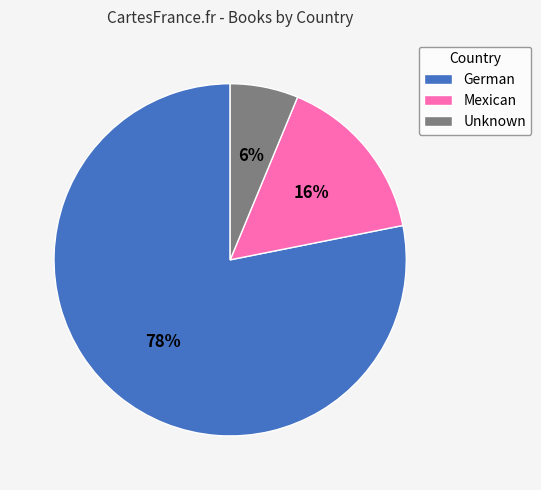

The Unknown slice represents 1% of the pie. True or false?

False